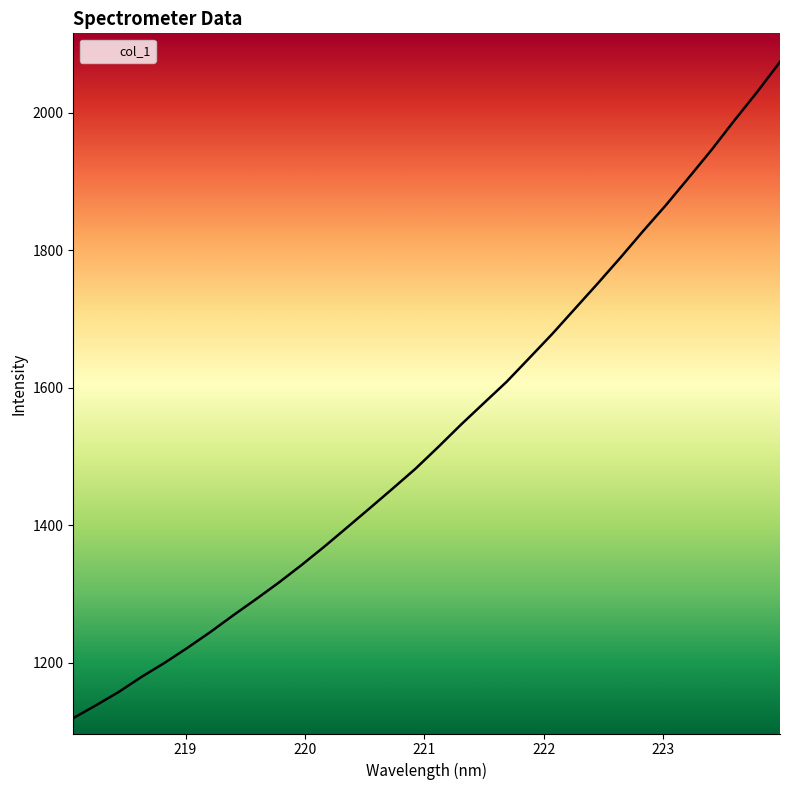

Which label corresponds to the smallest value in the chart?

218.0596